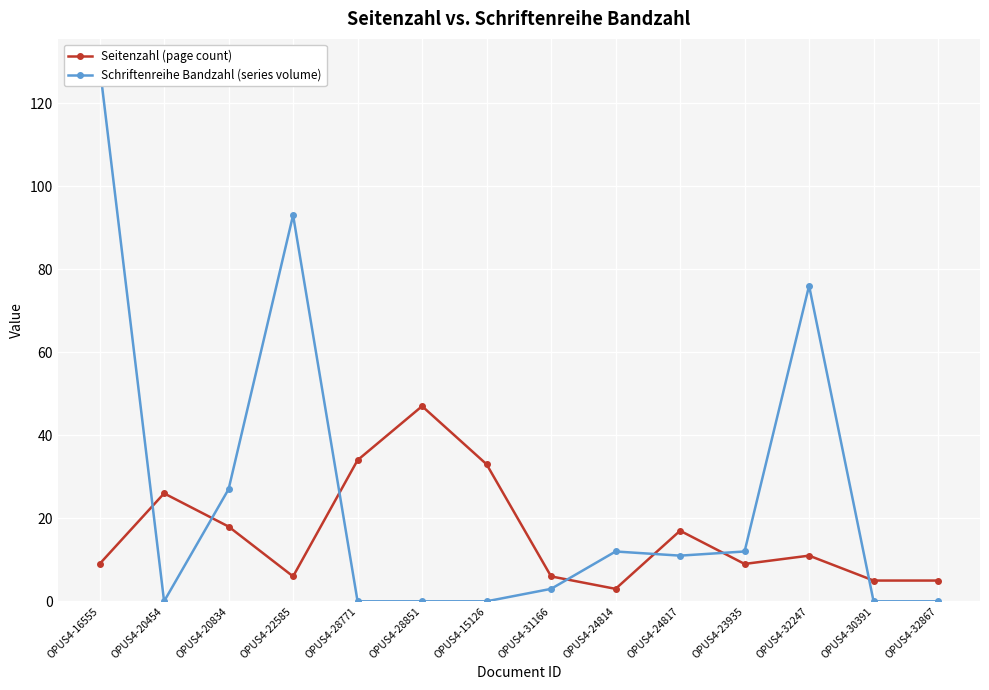

At which category does the chart reach its peak across all series?

OPUS4-16555